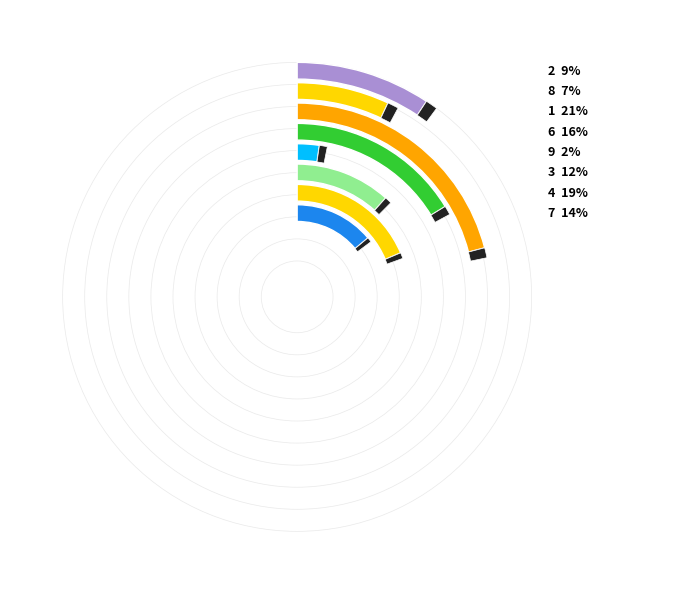

To the nearest percent, what percentage of the pie is 3?

12%